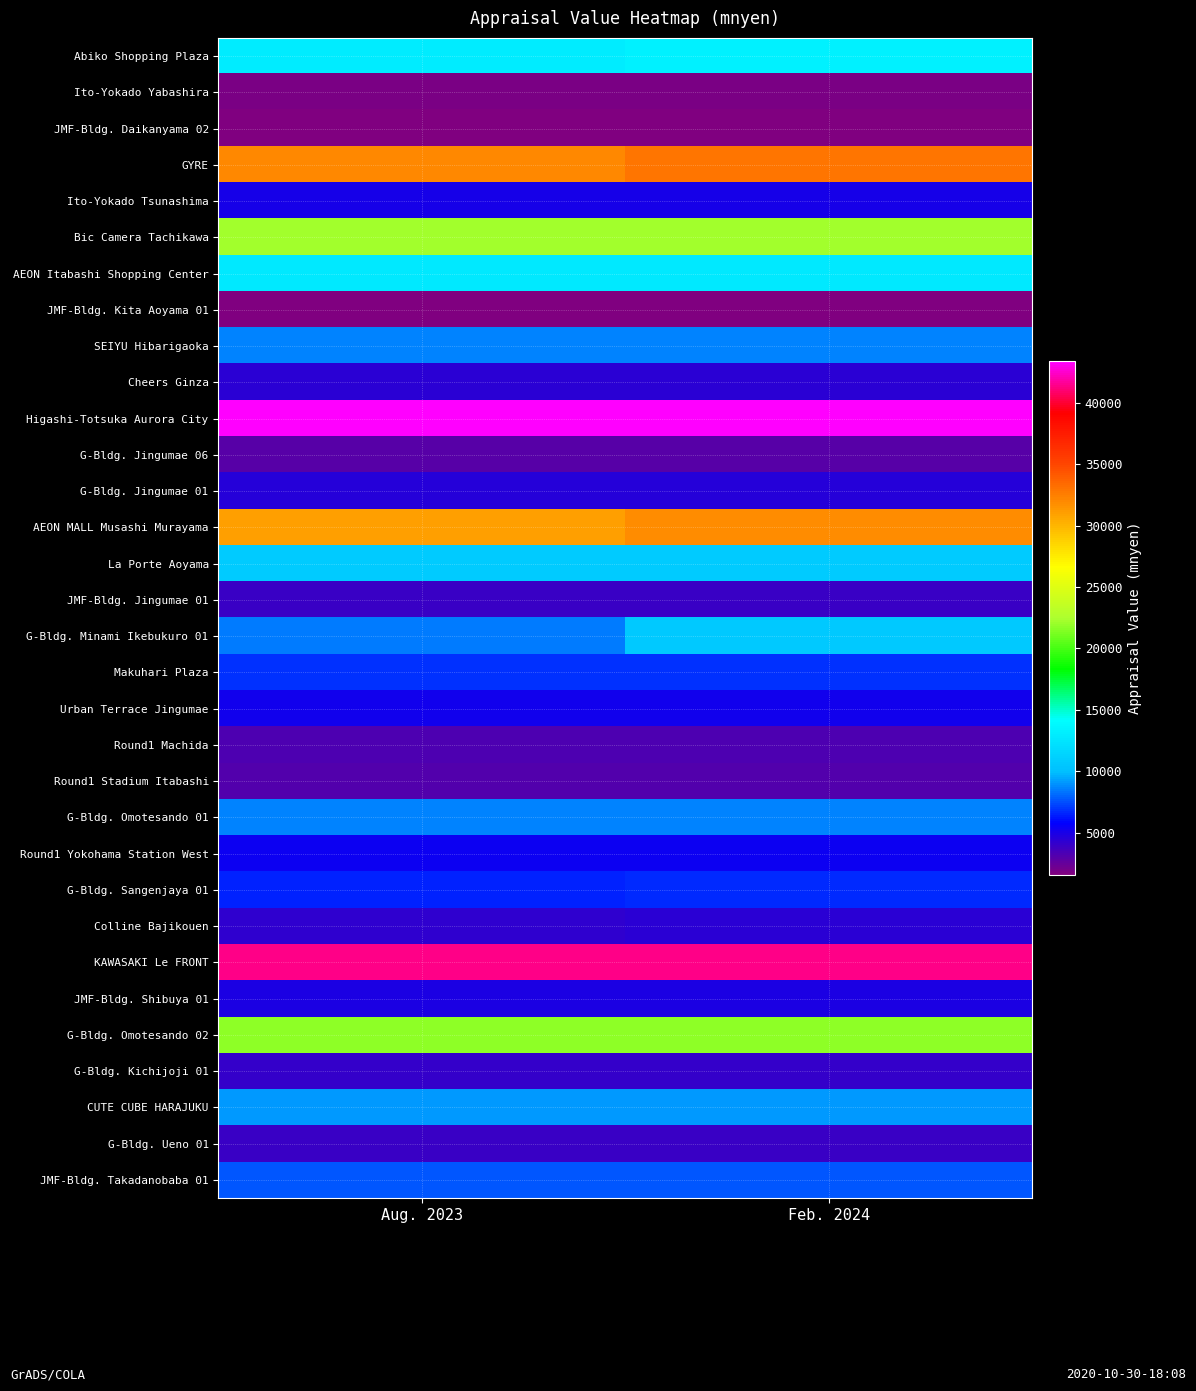

Between Aug. 2023 and Feb. 2024, which series saw the biggest shift?

G-Bldg. Minami Ikebukuro 01